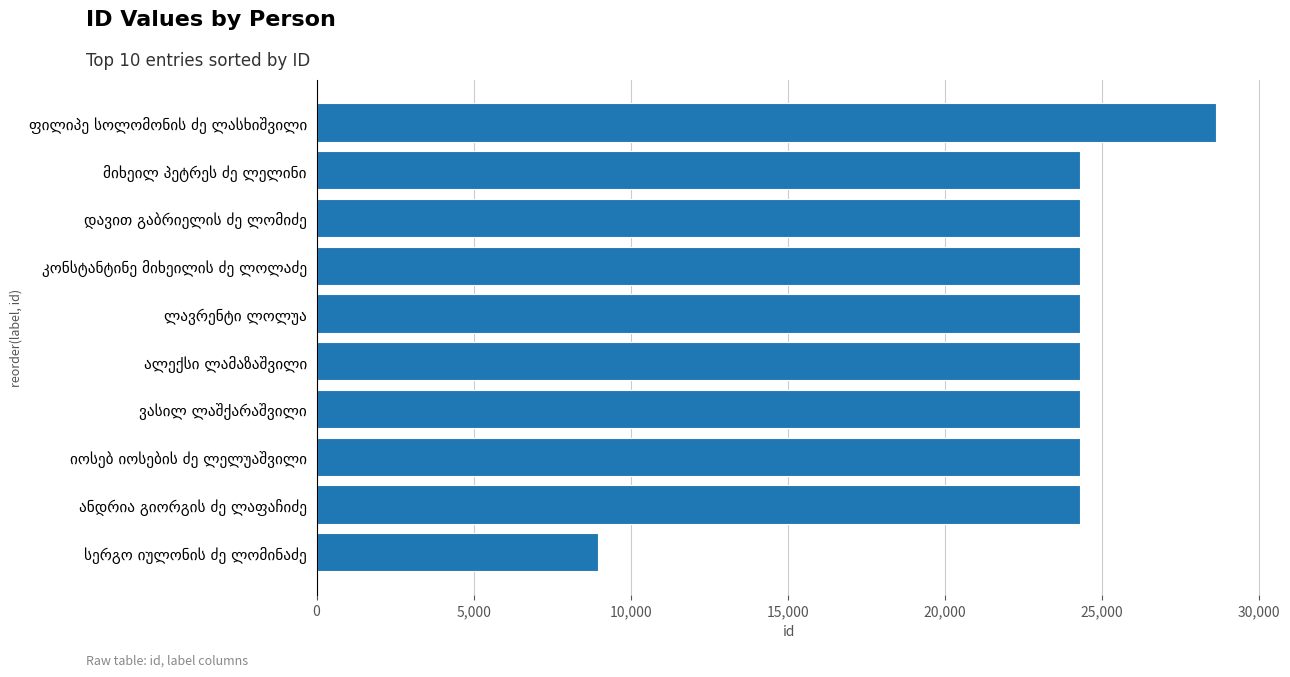

What is the difference between the maximum and minimum values?

19670